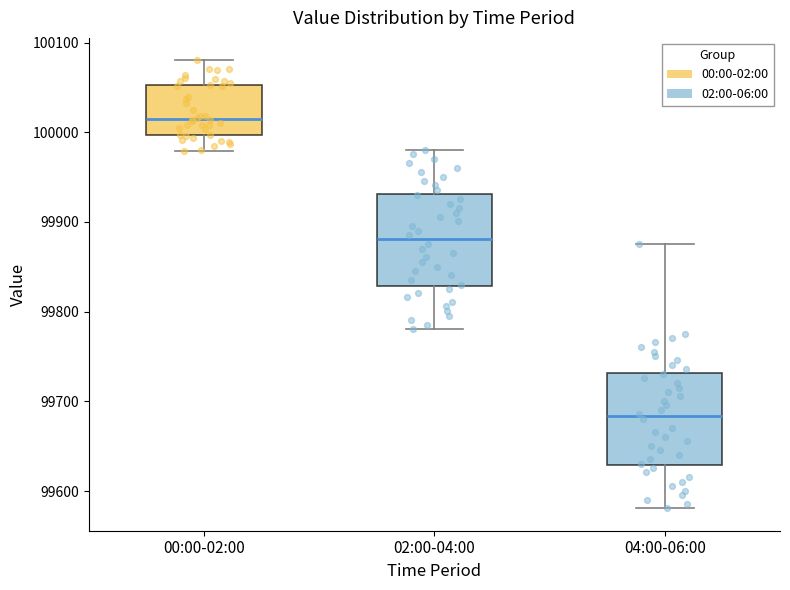

Where is the lower edge of the box for 04:00-06:00 on the y-axis? The values are not printed on the chart, so give them approximately, as read against the axis.

99630